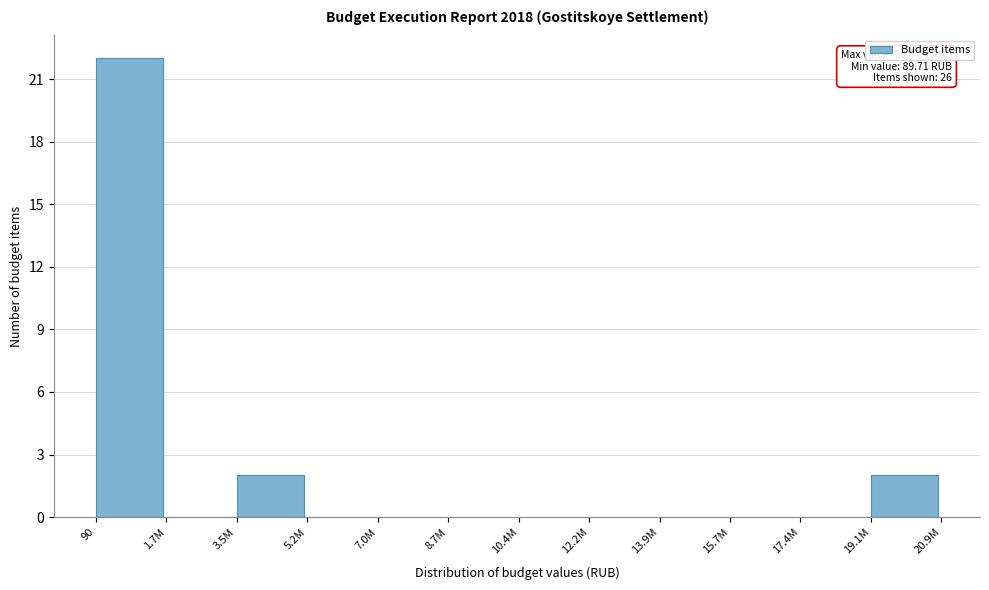

Reading right to left, what are all the values shown in this chart?

19.1M=2	17.4M=0	15.7M=0	13.9M=0	12.2M=0	10.4M=0	8.7M=0	7.0M=0	5.2M=0	3.5M=2	1.7M=0	90=22